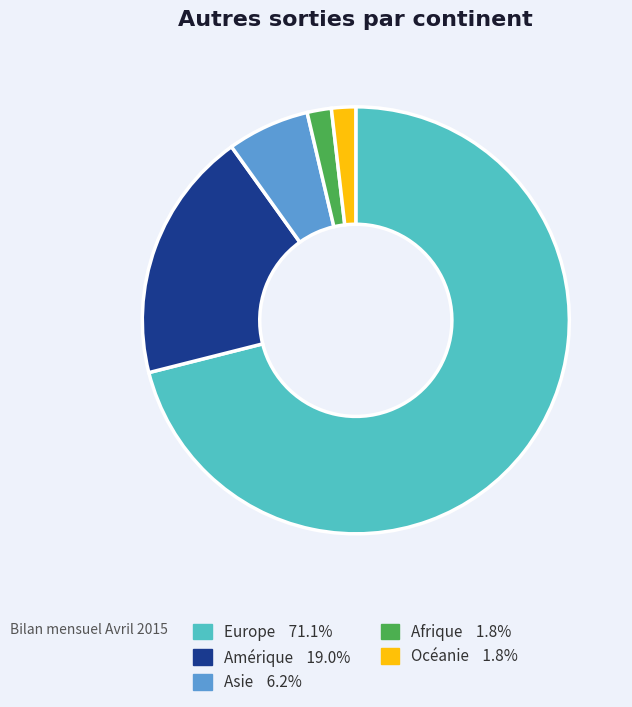

Between Europe and Océanie, which is larger?

Europe